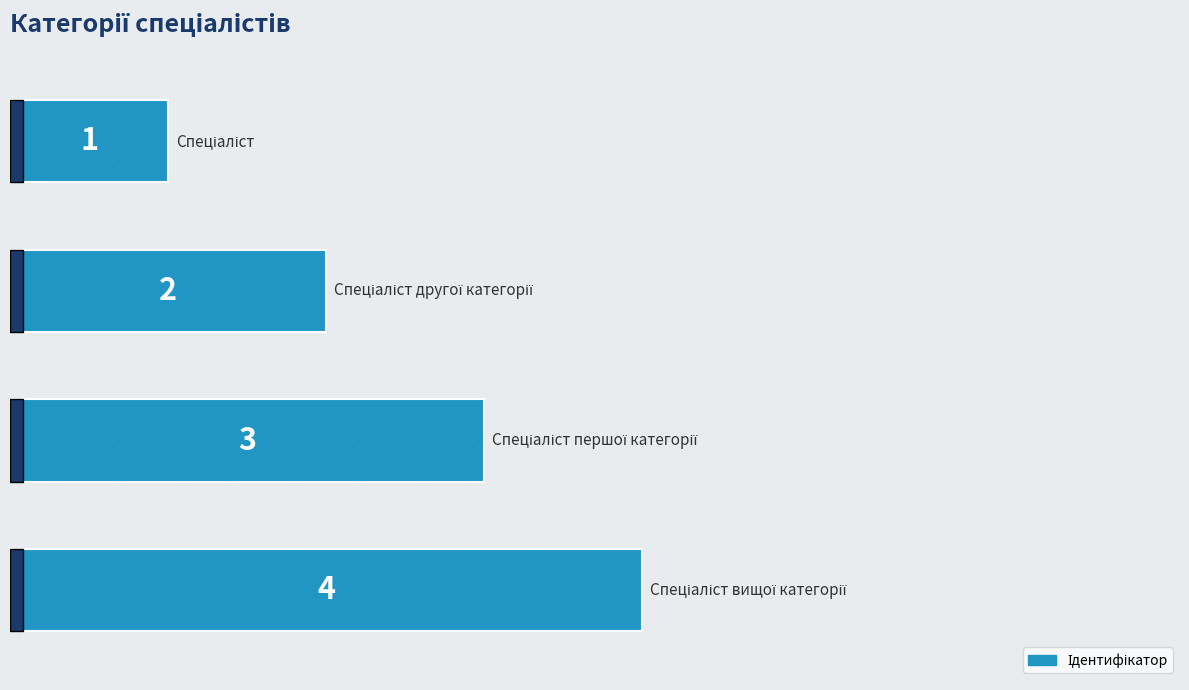

How many values are below 3?

2